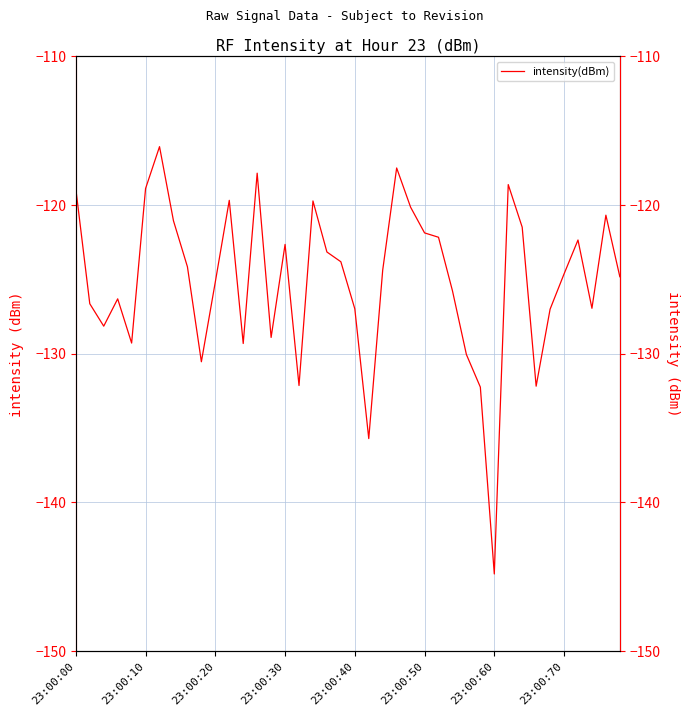

What is the average value?

-125.1